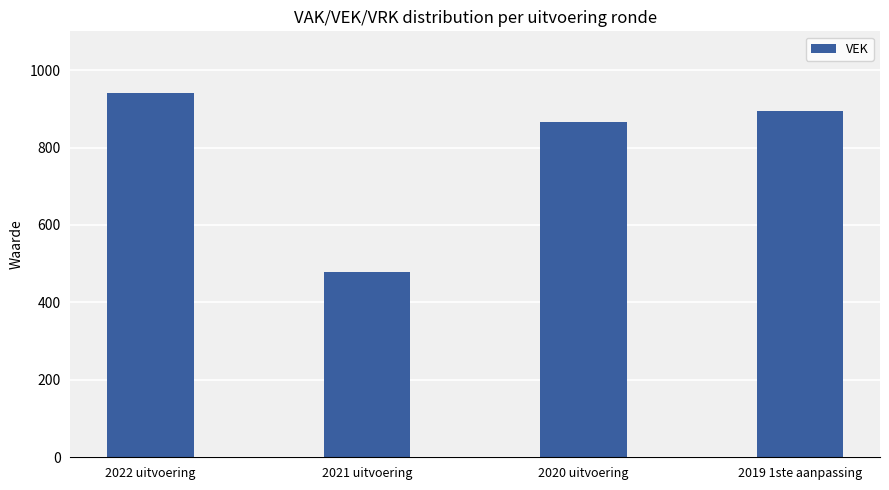

What is the average value?

794